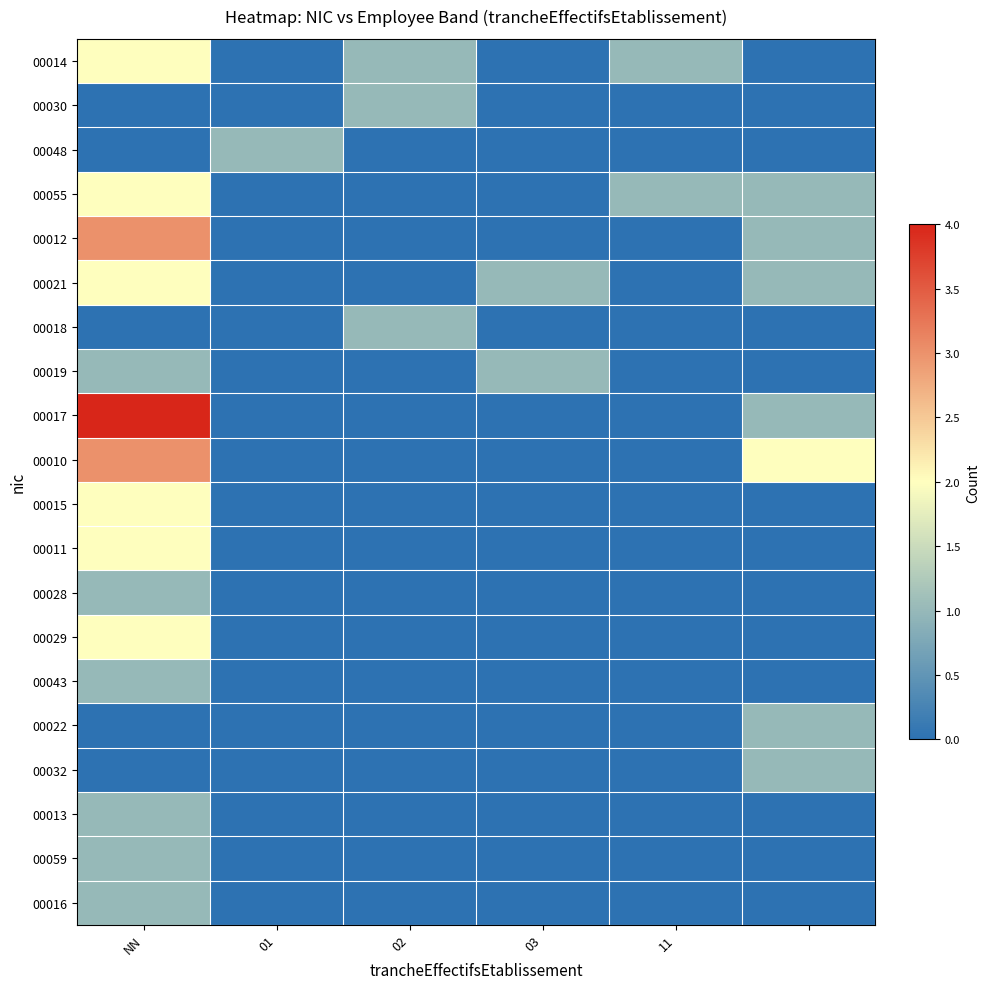

Which series has the widest spread of values?

00017